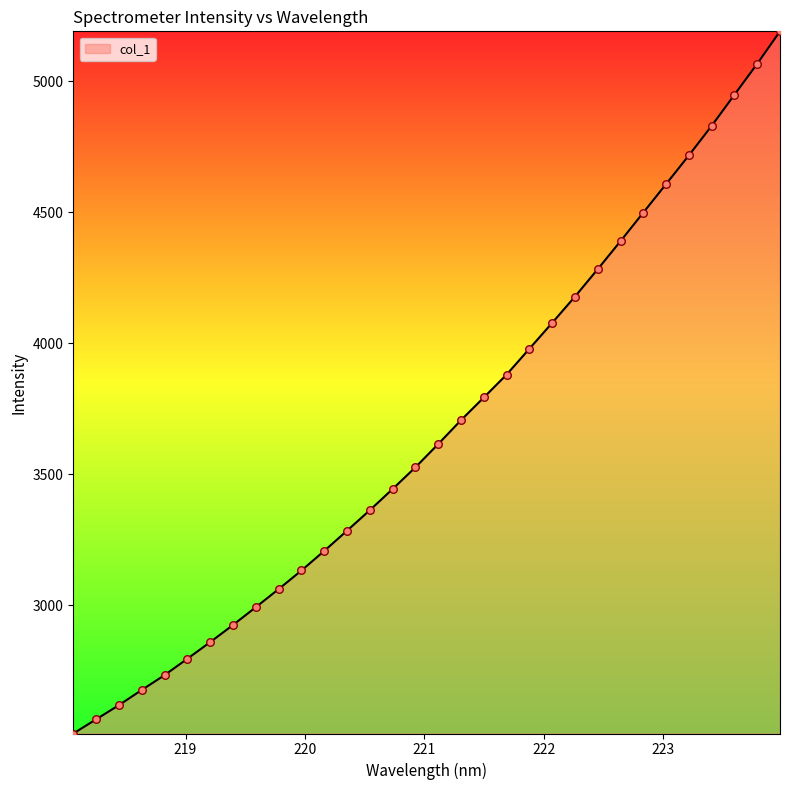

What is the smallest value displayed?

2511.2